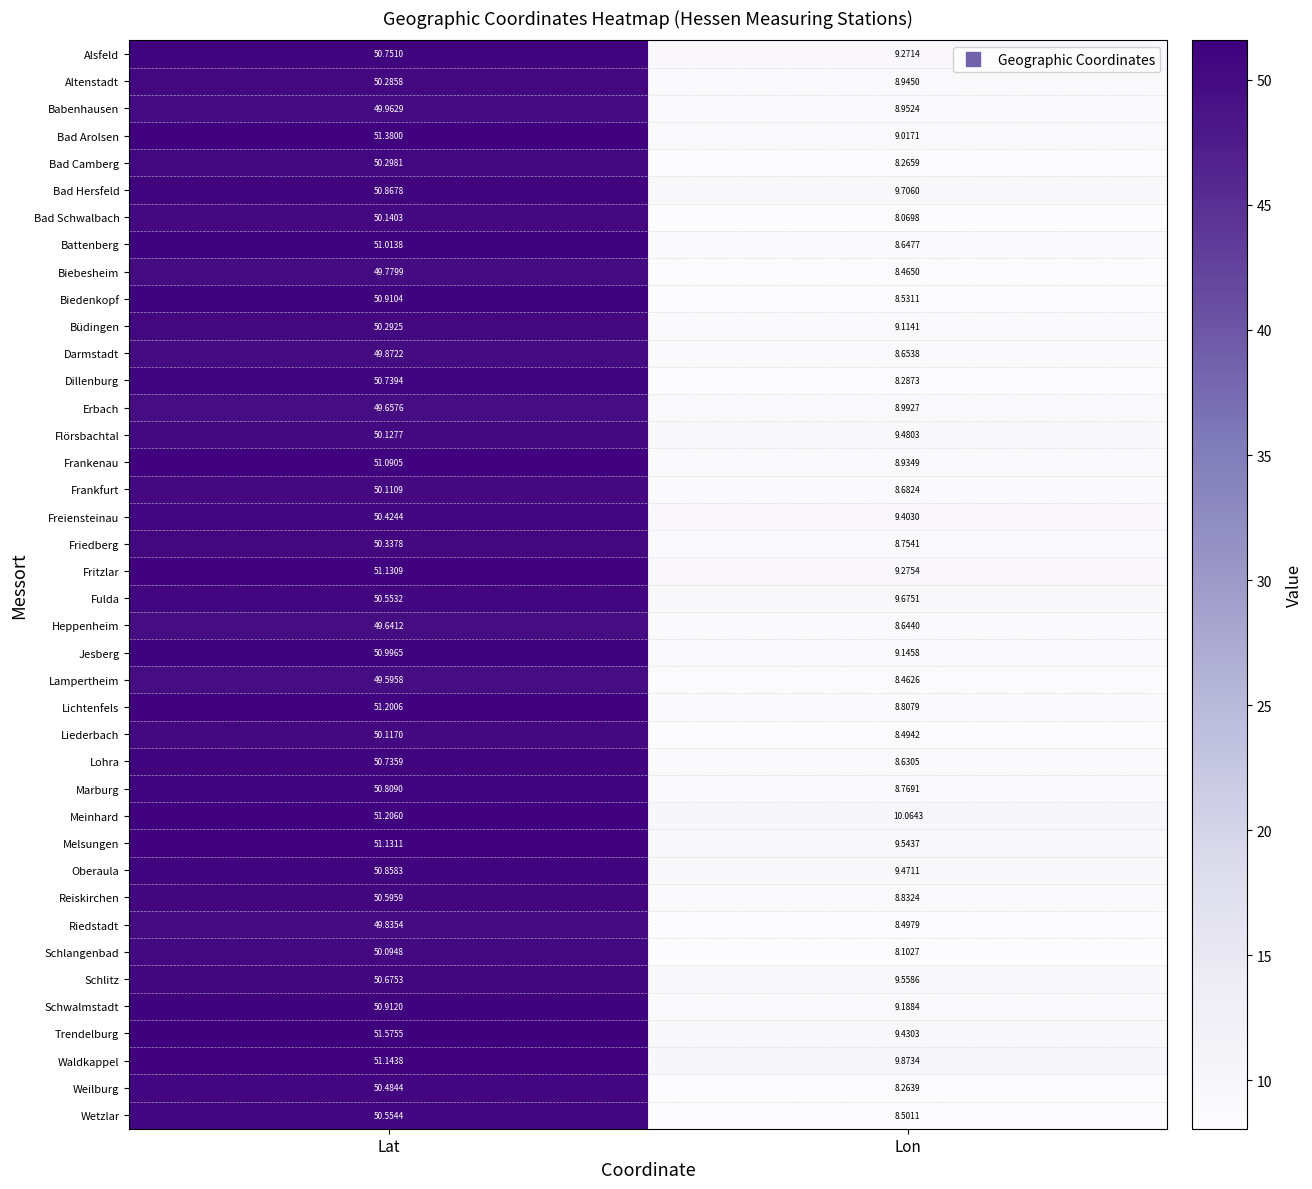

Which series has the largest total across all categories?

Meinhard